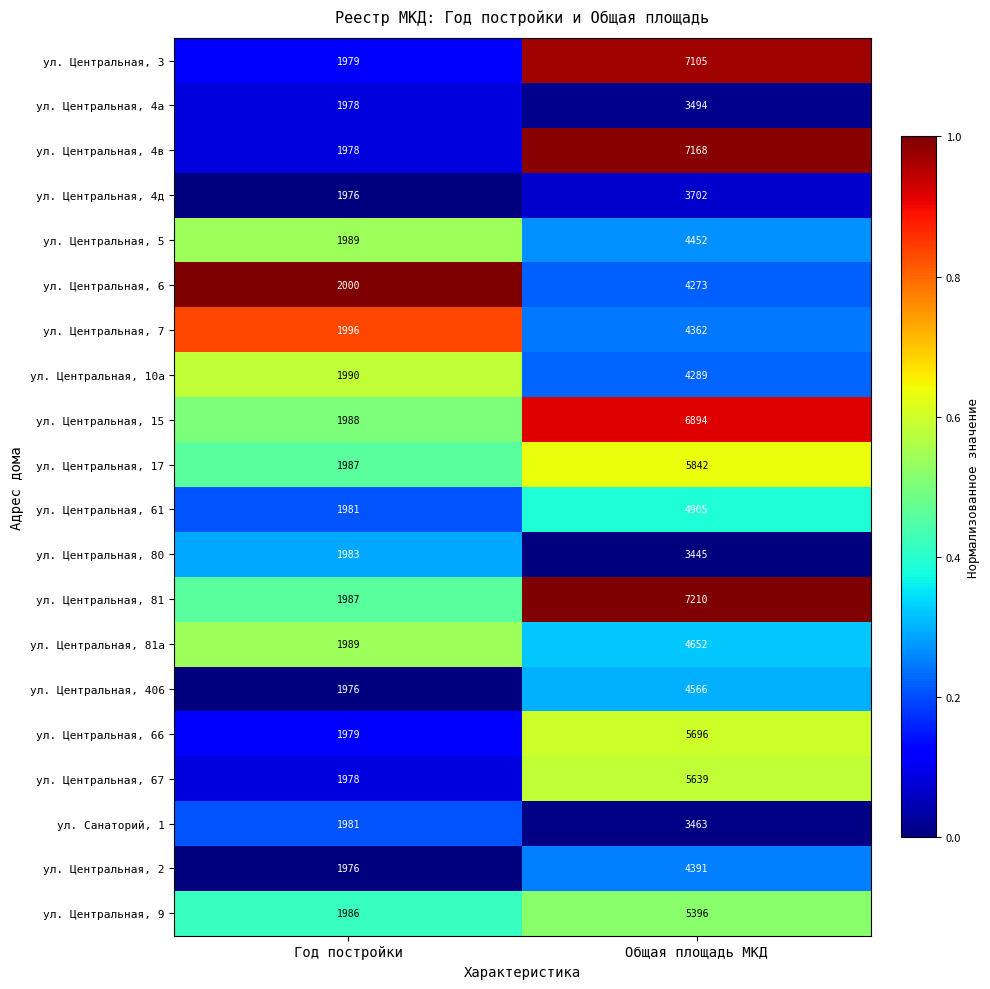

Which series has the largest total across all categories?

ул. Центральная, 81